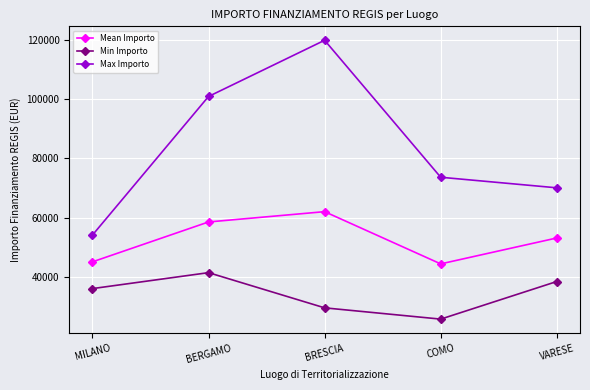

What is the difference between the Mean Importo values at VARESE and BRESCIA?

8867.3